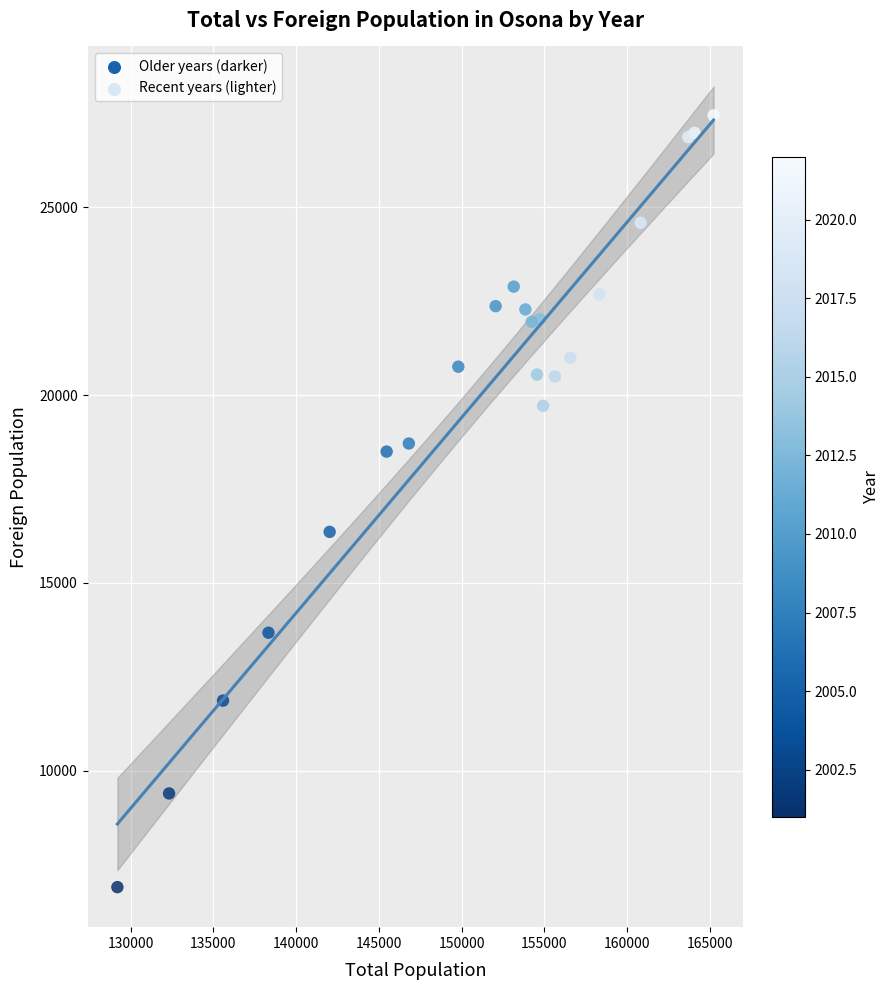

What Y value in the scatter plot is closest to 17172?

16357